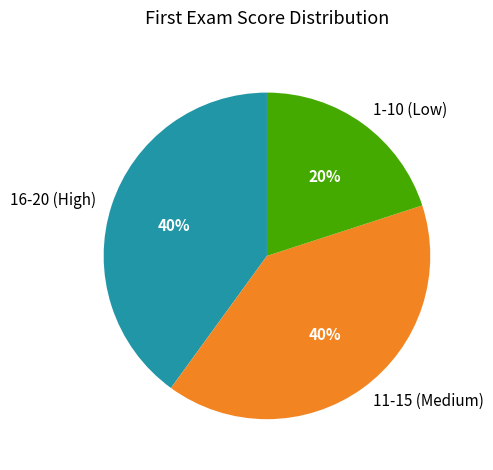

Which category has the smallest portion of the pie?

1-10 (Low)